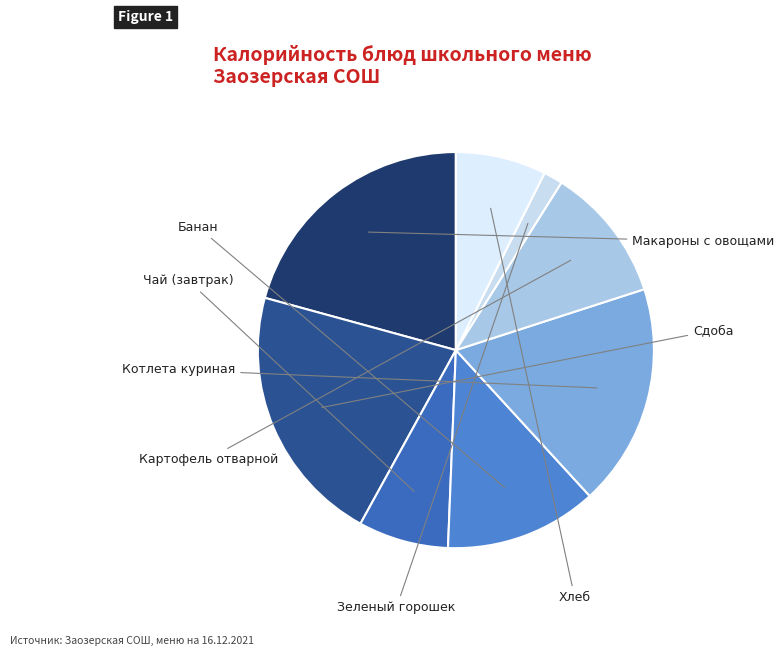

To the nearest percent, what is the difference between the largest and smallest slice percentages?

20%